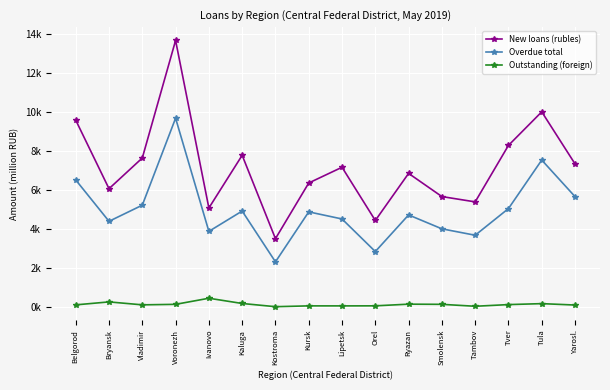

What are all the series names shown in the legend?

New loans (rubles), Overdue total, Outstanding (foreign)